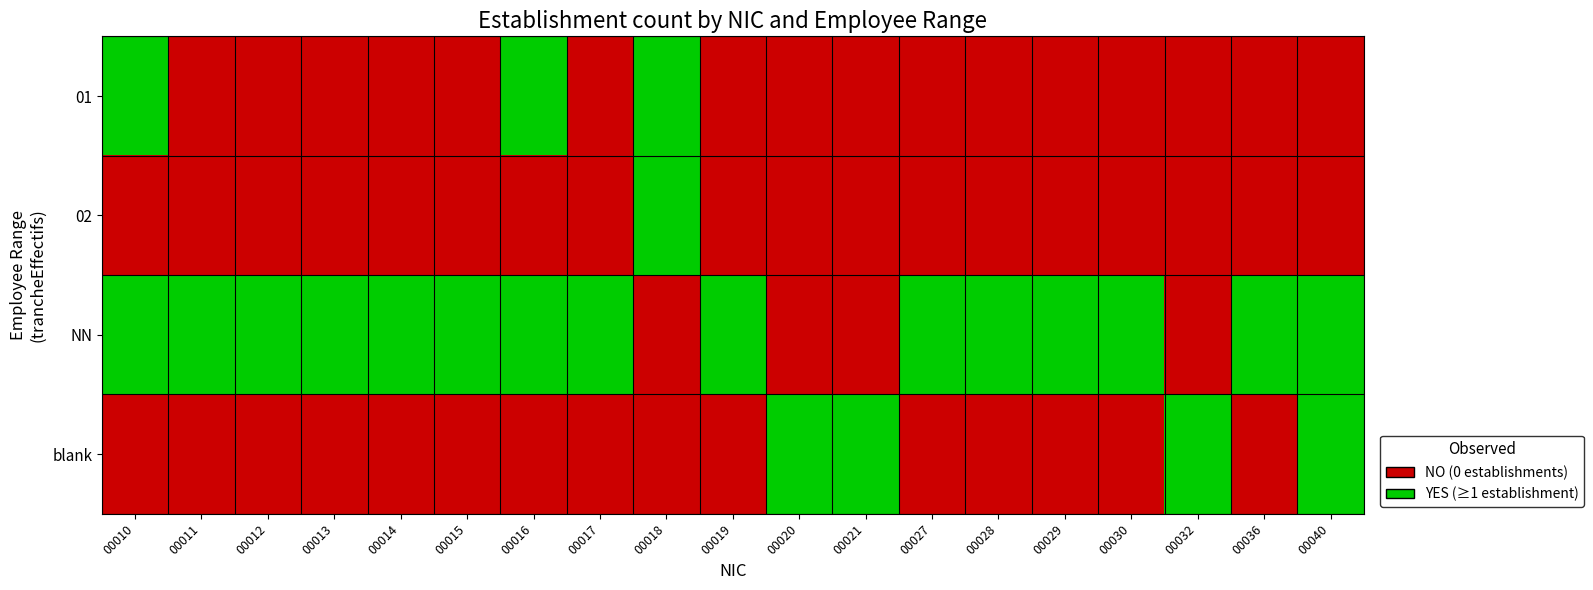

How many categories are shown in the chart?

19